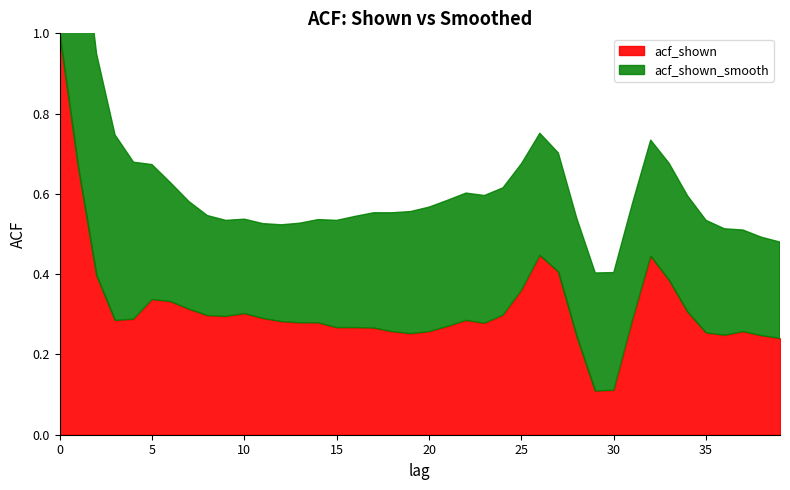

Rank the series at 28 from lowest to highest value.

acf_shown, acf_shown_smooth